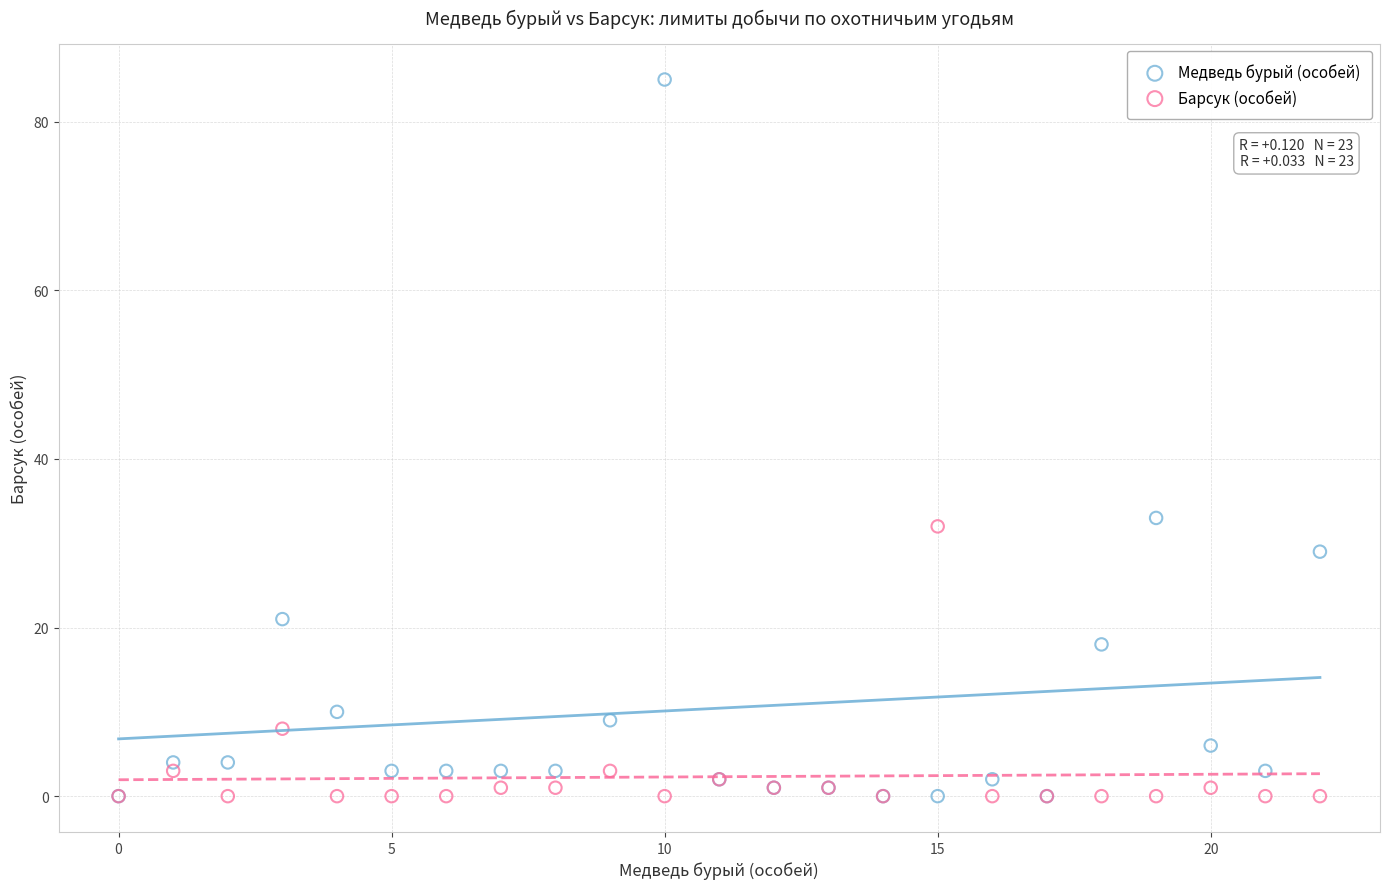

In the Медведь бурый (особей) series, what Y value is closest to 42?

33